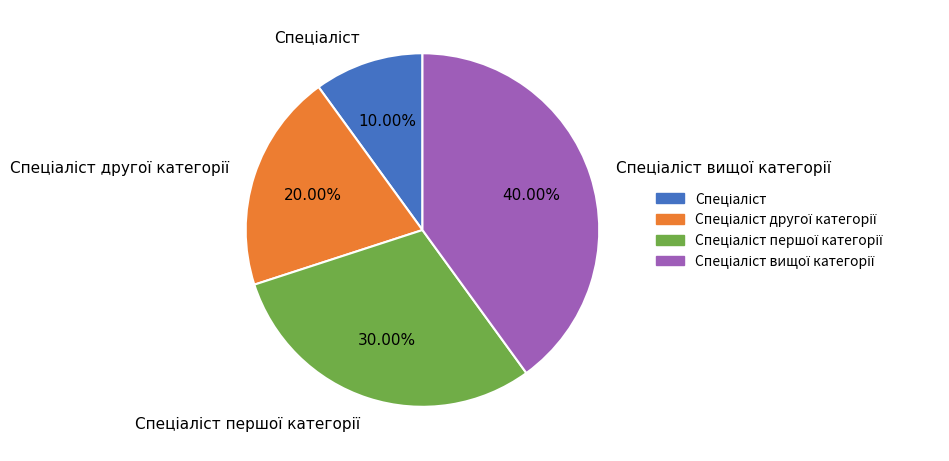

Does any single category account for the majority?

No